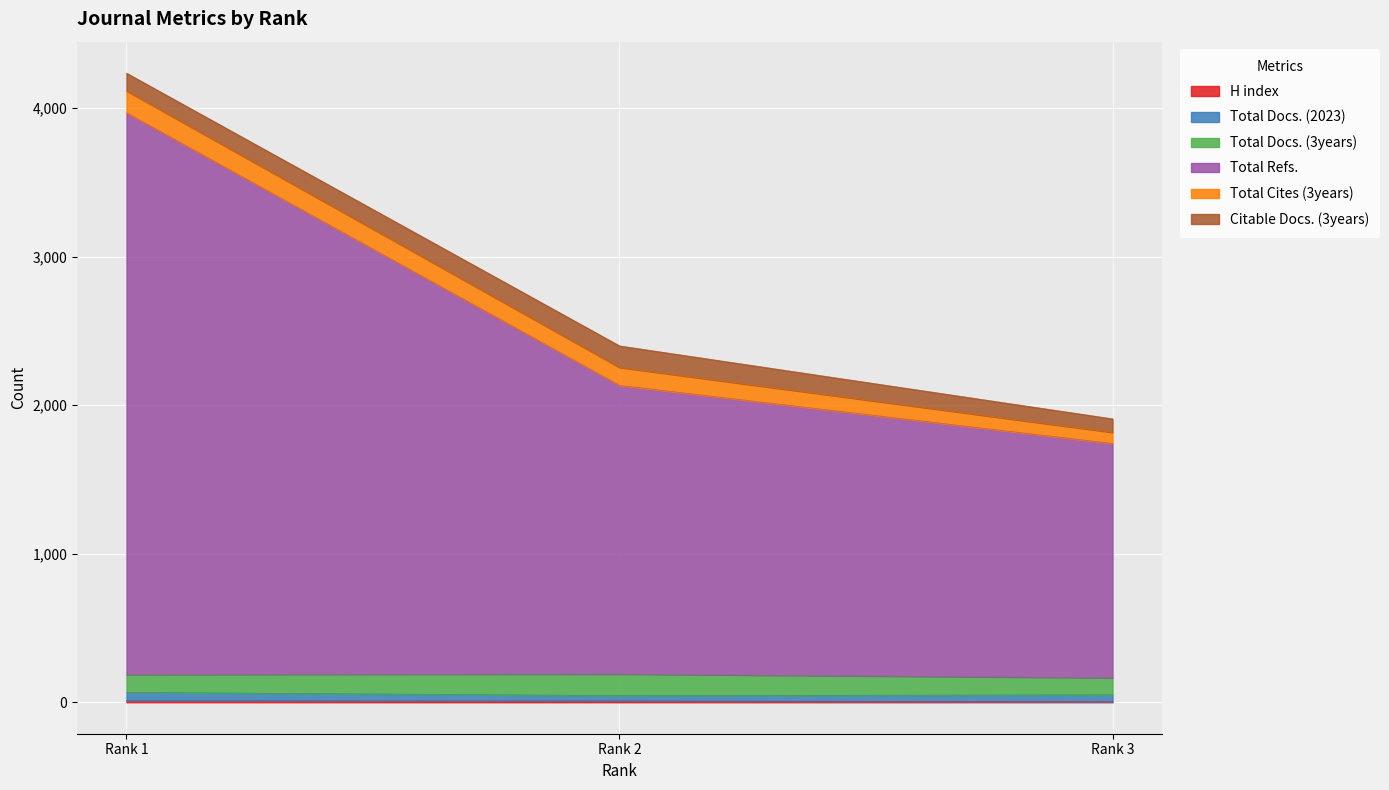

Which category has the lowest value in the Citable Docs. (3years) series?

Rank 3